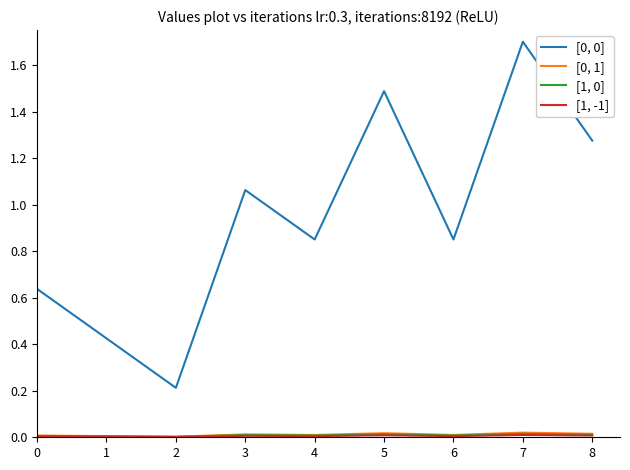

Which category has the highest value across all series?

7